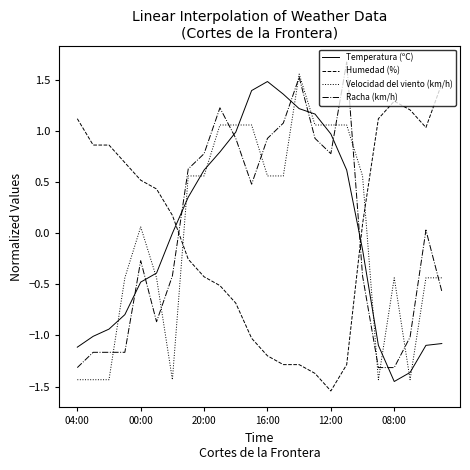

After their last crossing, which series has the higher values: Humedad (%) or Velocidad del viento (km/h)?

Humedad (%)